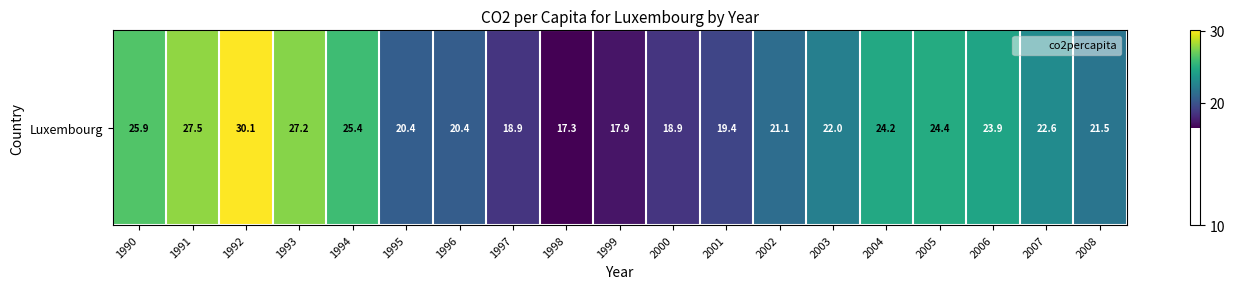

Where is the data nearest to the value 23?

2007